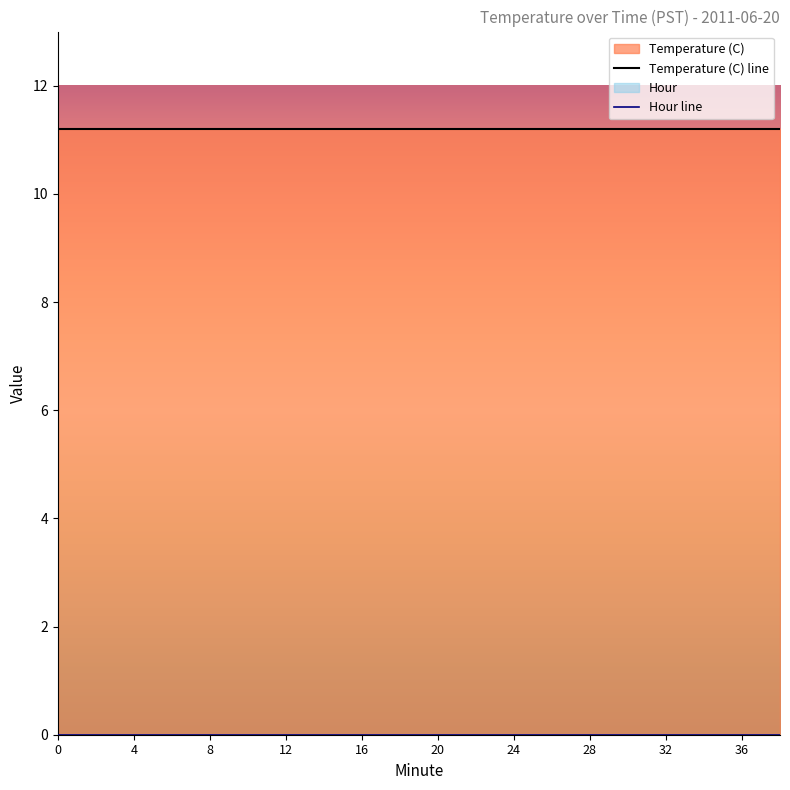

At 20, list the series in order from largest to smallest.

Temperature (C) line, Hour line